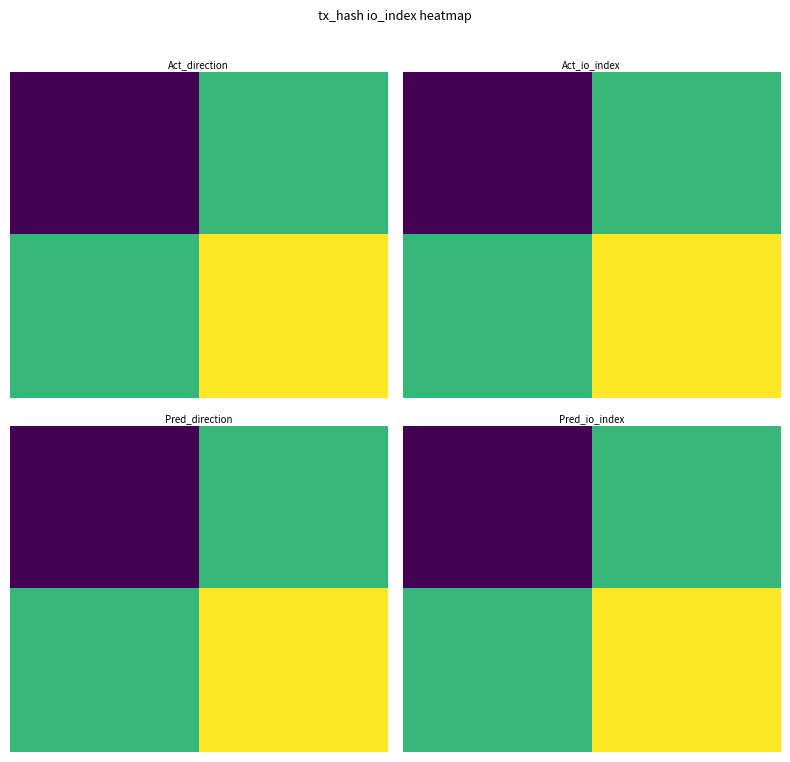

At how many categories does at least one series exceed 1?

2